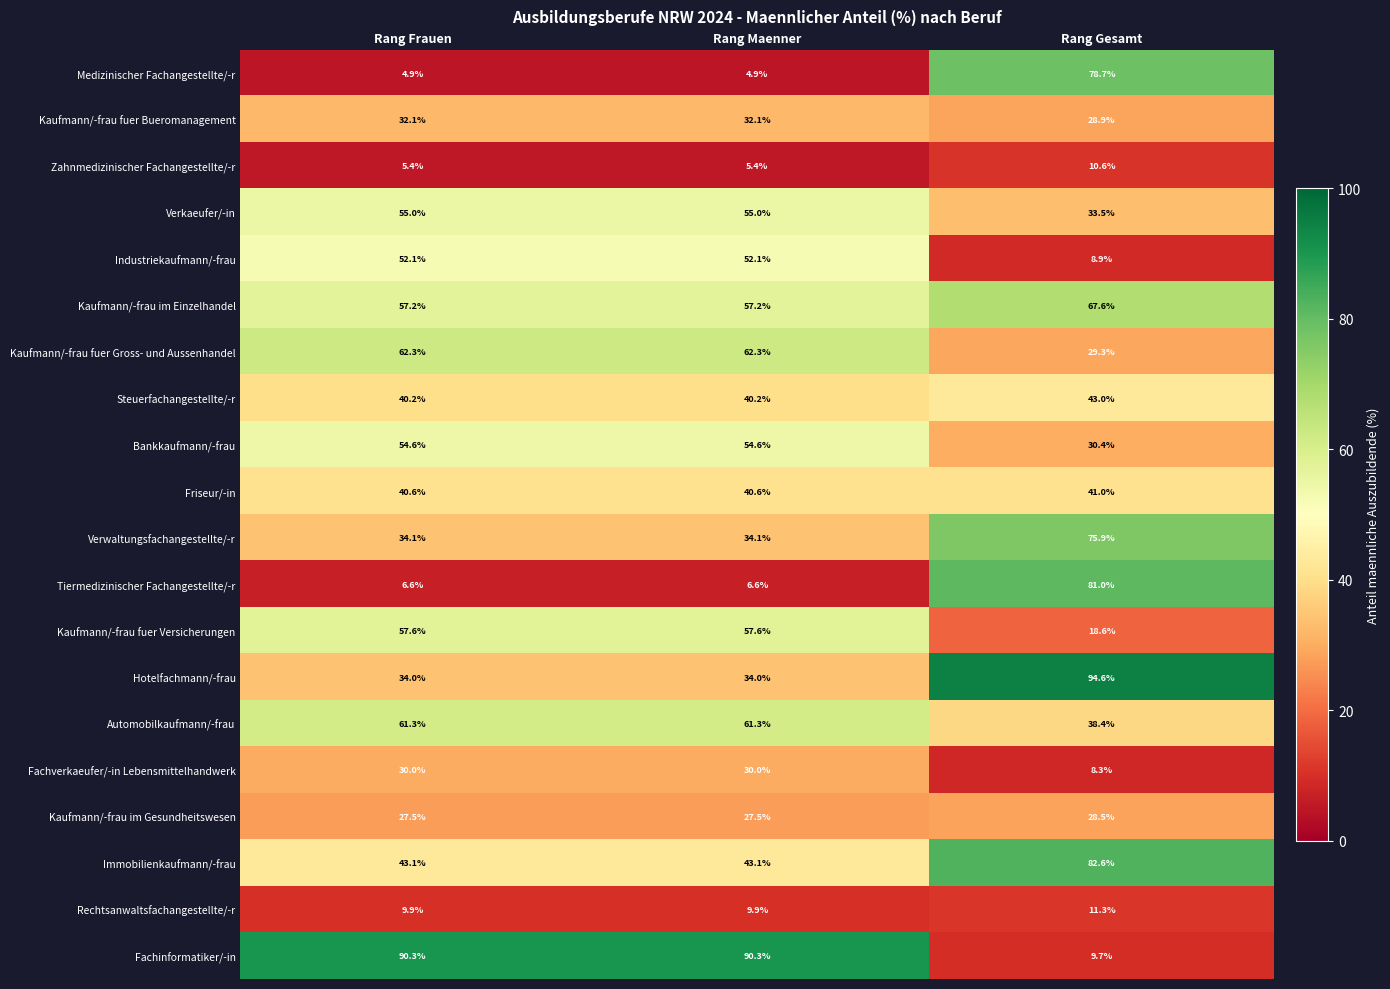

The Bankkaufmann/-frau series shows 54.6 at Rang Maenner. True or false?

True